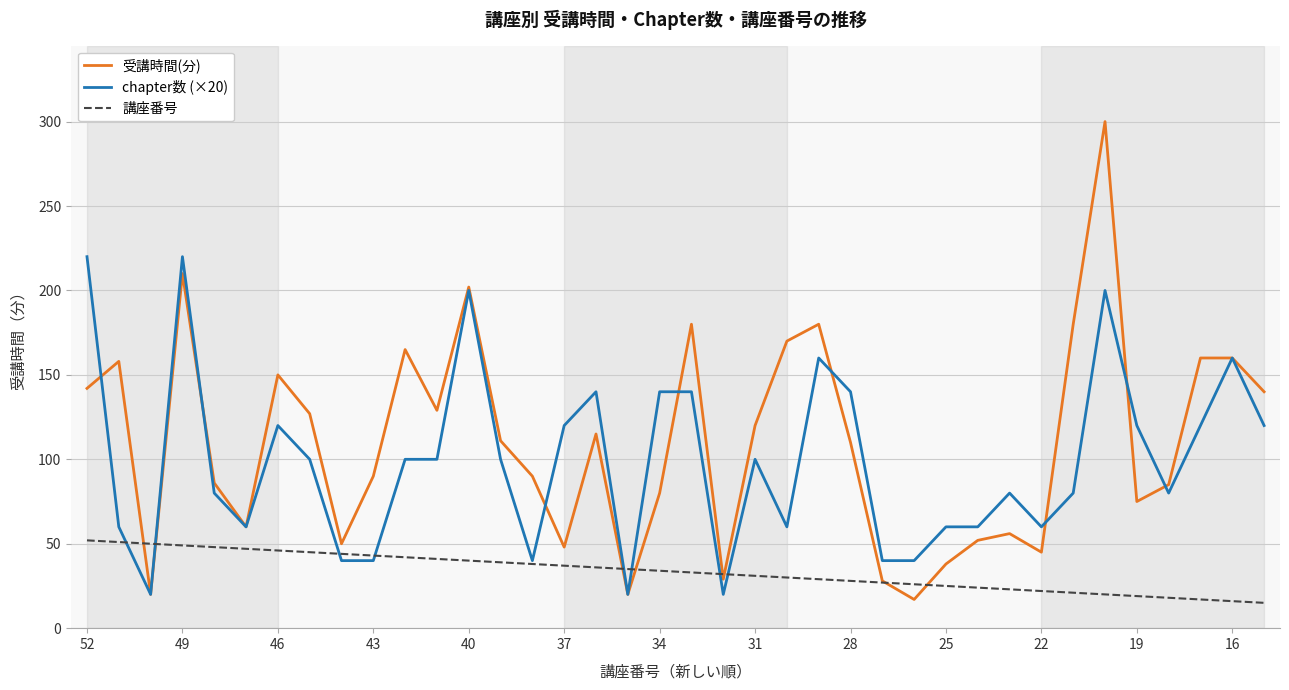

What is the maximum value shown in the chart?

300